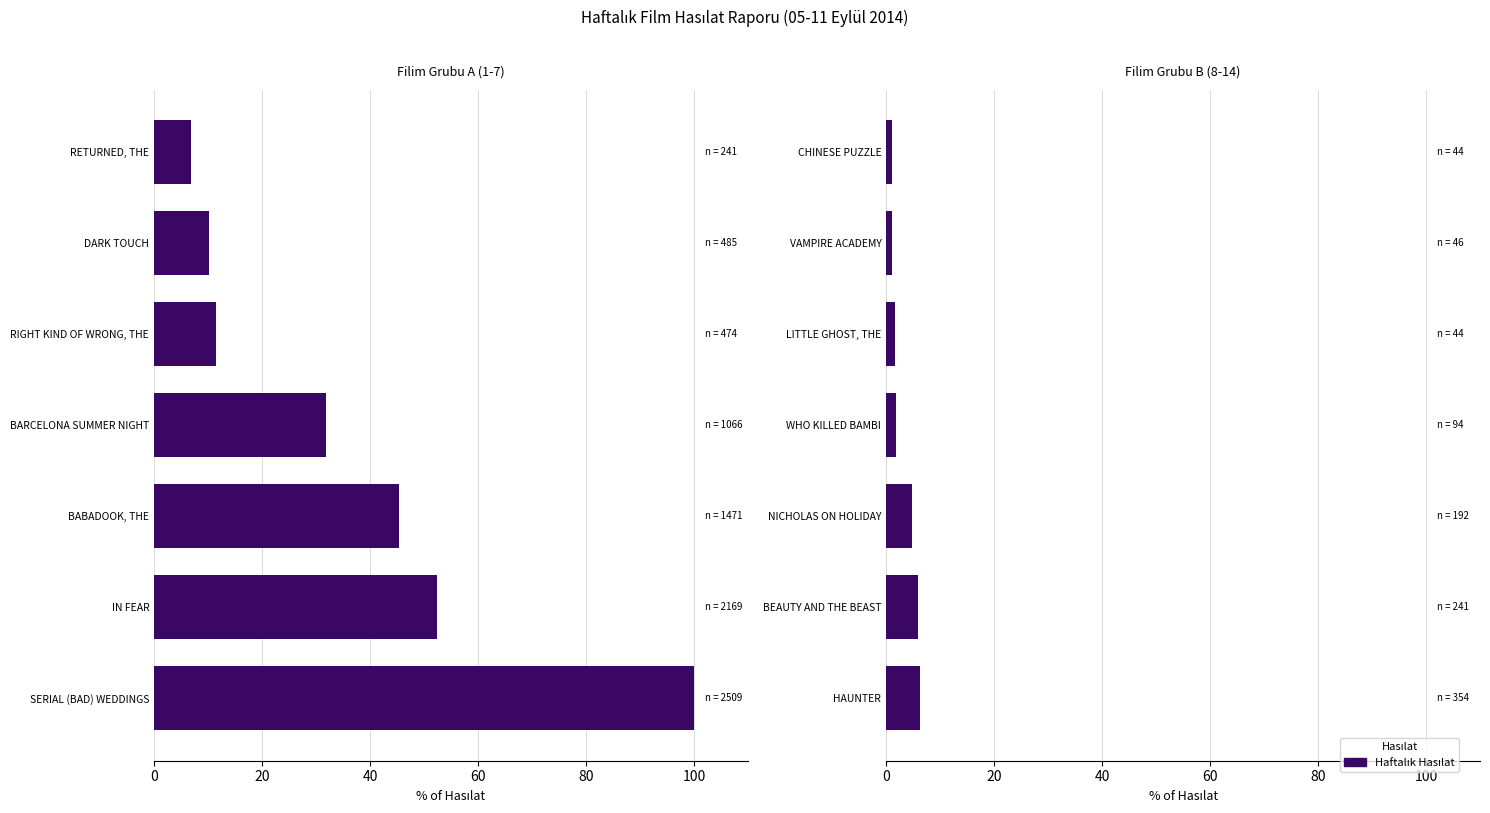

What is the sum of the values at VAMPIRE ACADEMY and WHO KILLED BAMBI?

2.9